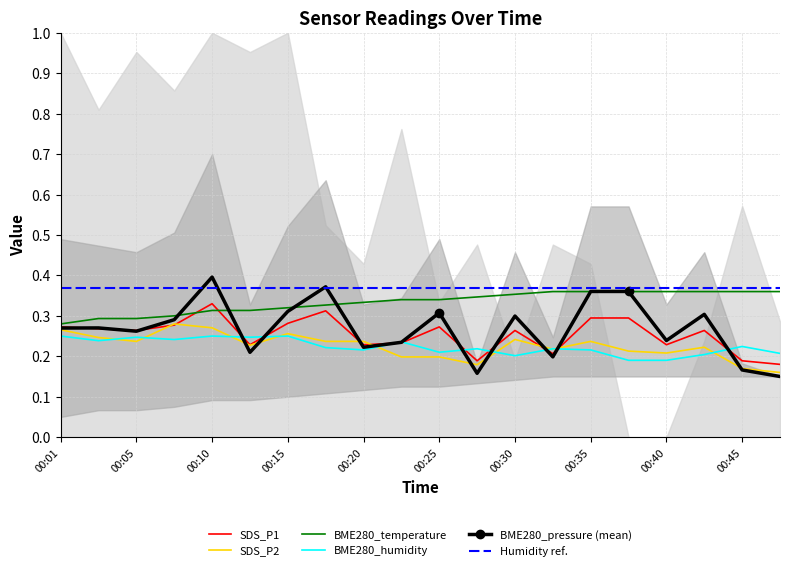

The SDS_P2 series shows 0.2 at 00:25. True or false?

True